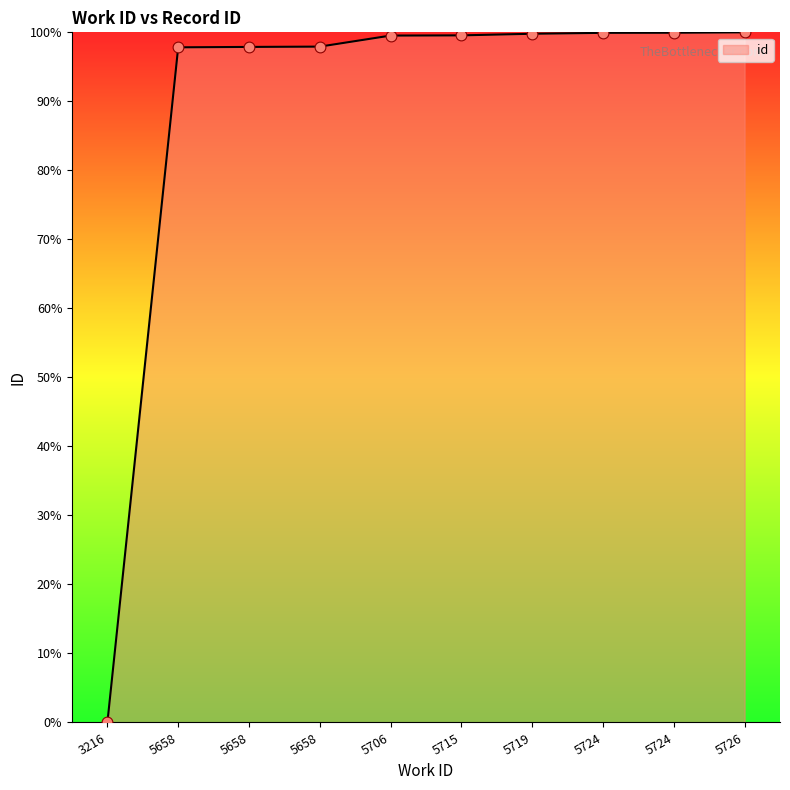

What is the change in value from 5706 to 5719?

+0.3